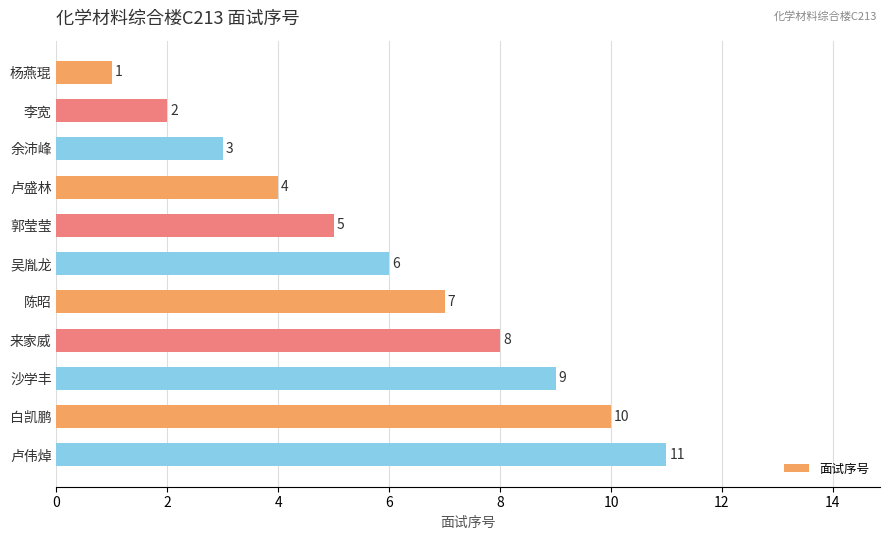

True or false: the data shows 3 at 余沛峰.

True